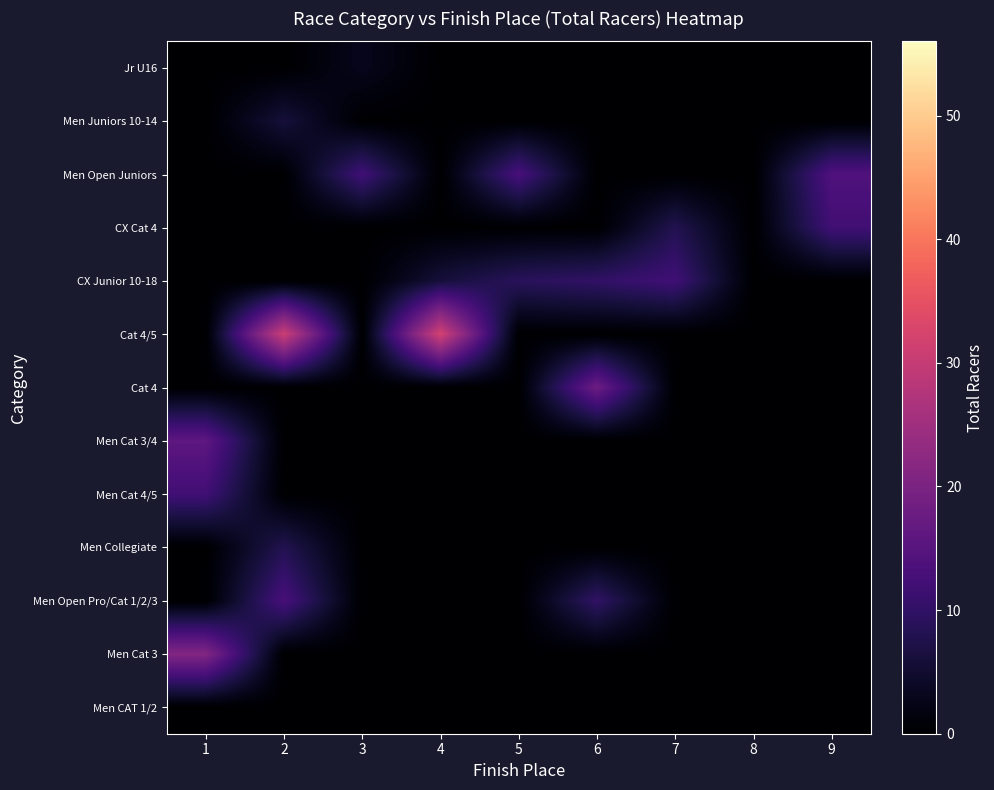

At which category does the chart reach its minimum across all series?

1